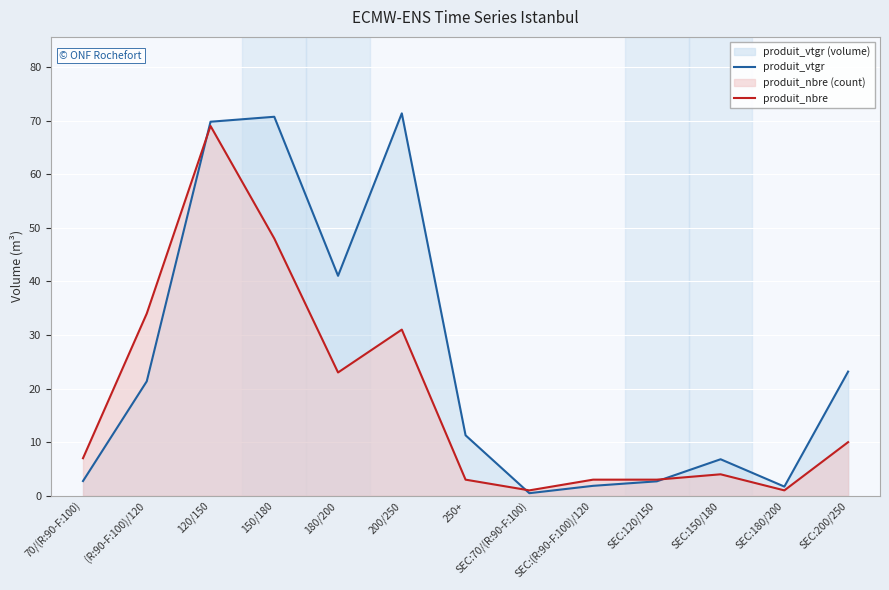

Does the chart display data point markers on the line(s)?

No